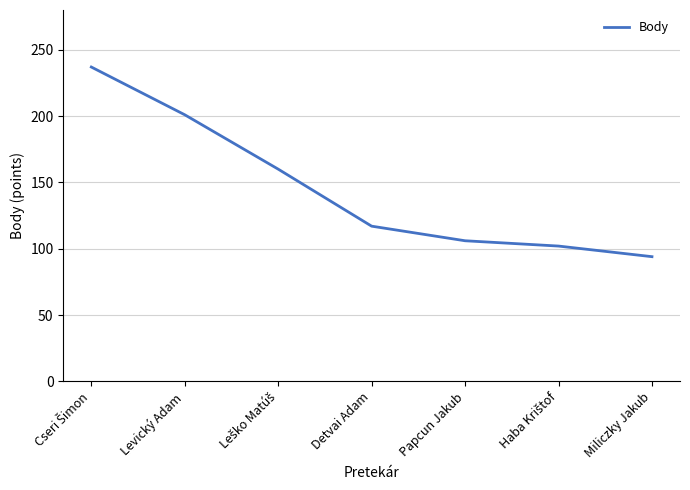

True or false: the data has more than 0 interior local peaks.

False